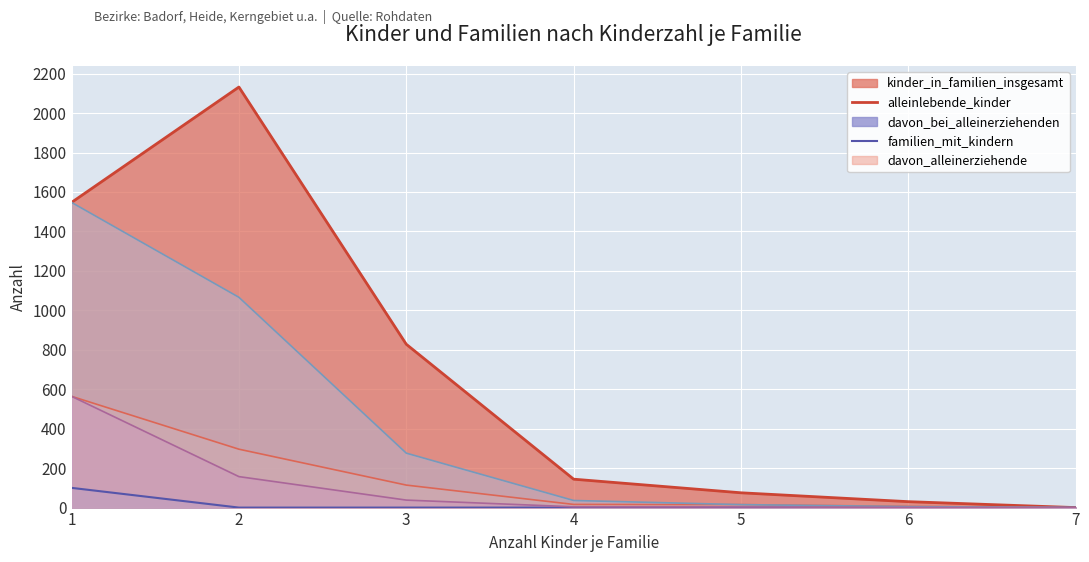

Where is alleinlebende_kinder nearest to the value 50?

1